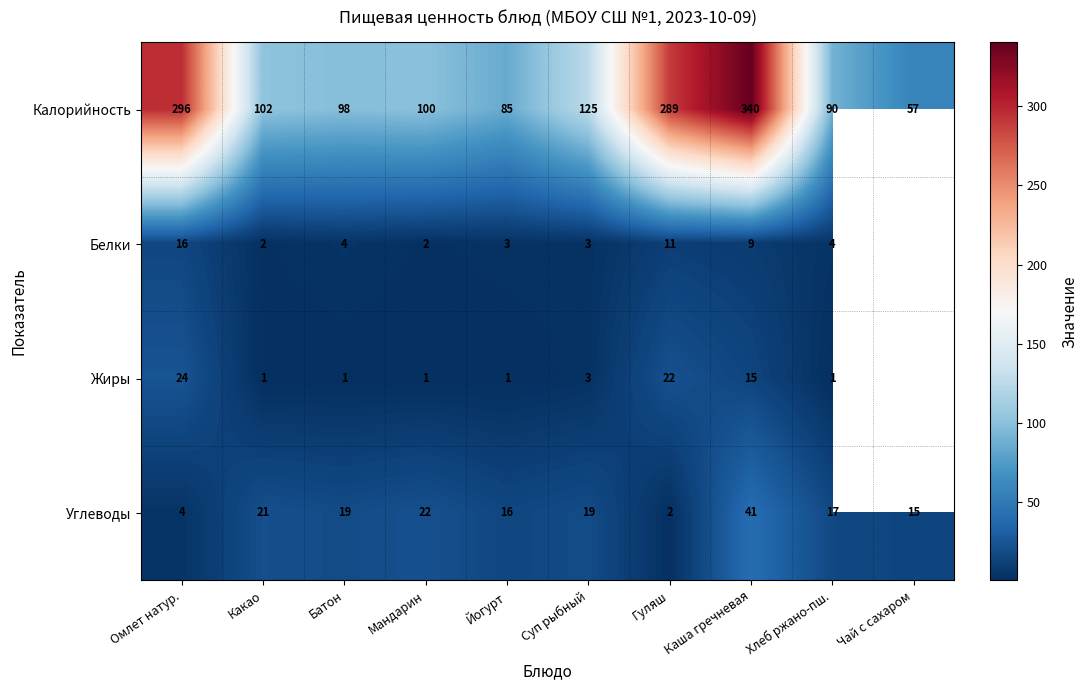

Which category has the highest value across all series?

Каша гречневая